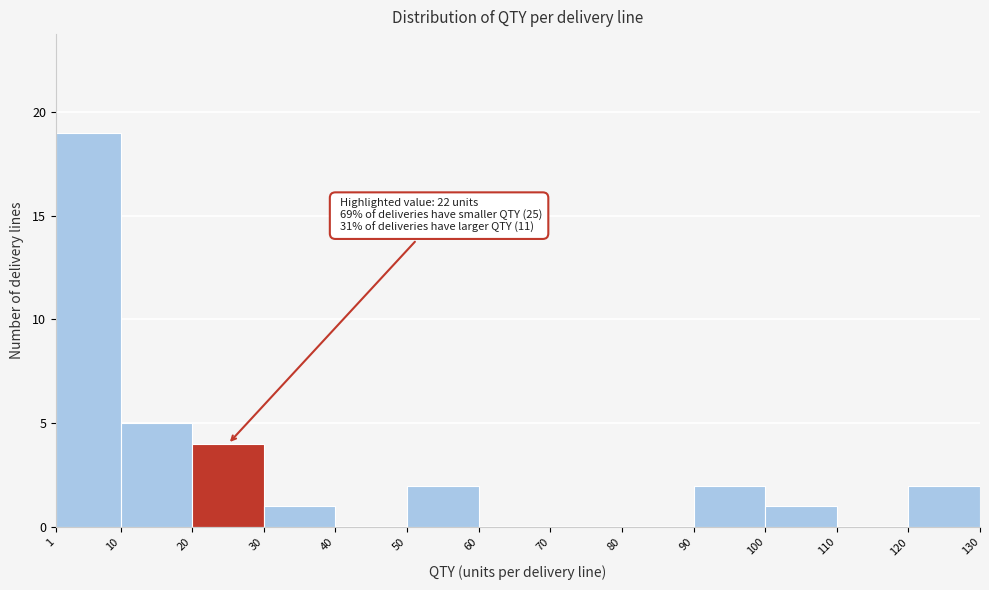

Over which range of the x-axis is the bar tallest?

1 to 10